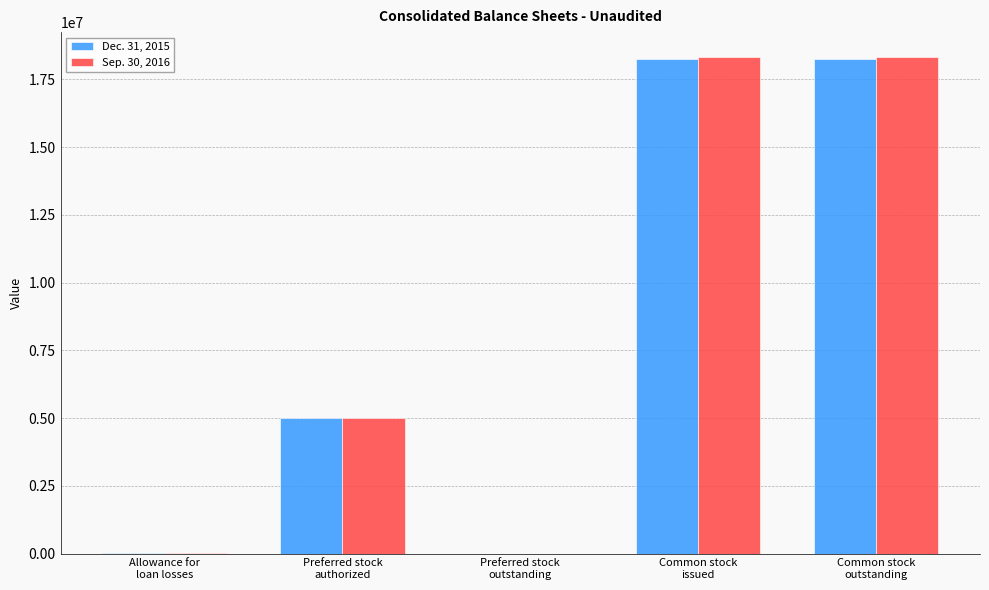

How many data points does each series have?

5